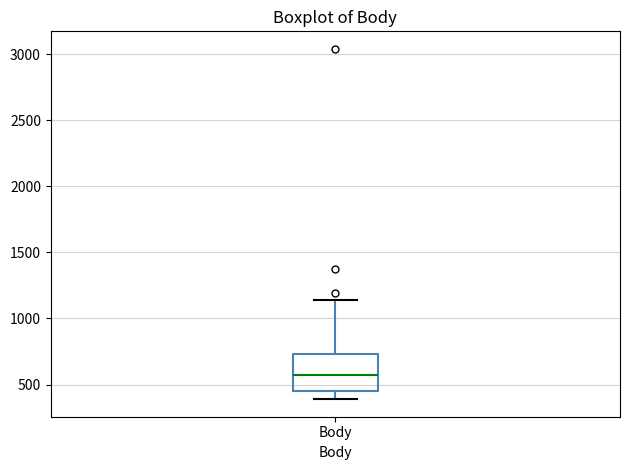

Transcribe this box plot: give where the median line is, the range the box spans, and where the two whiskers end, as read against the y-axis. The values are not printed on the chart, so give them approximately, as read against the axis.

median 550, box 450 to 750, whiskers 400 to 1150